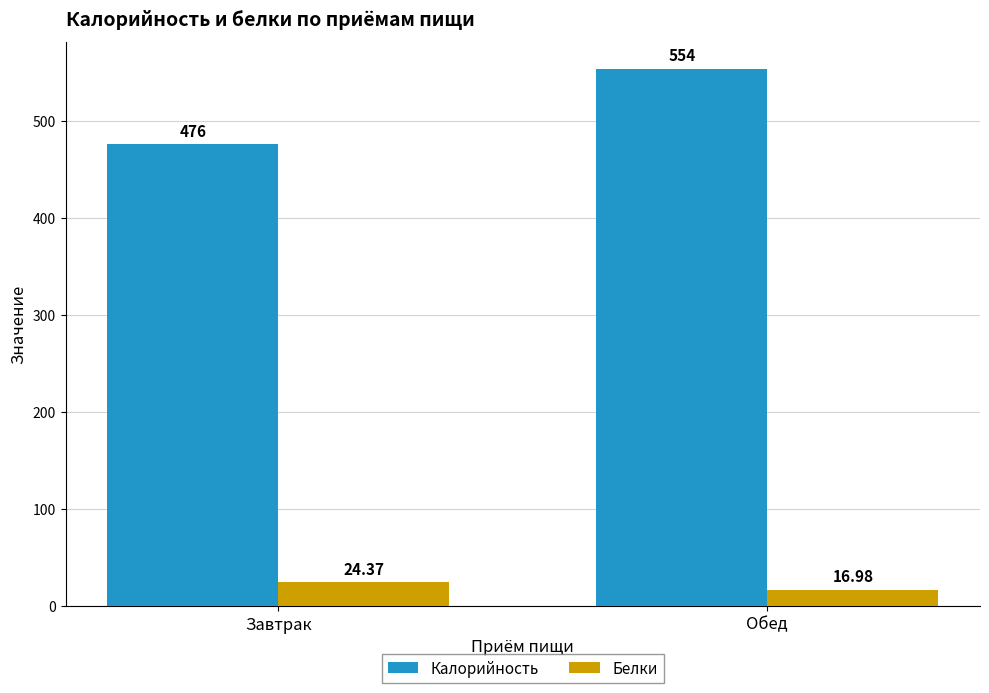

At how many categories does at least one series exceed 417?

2